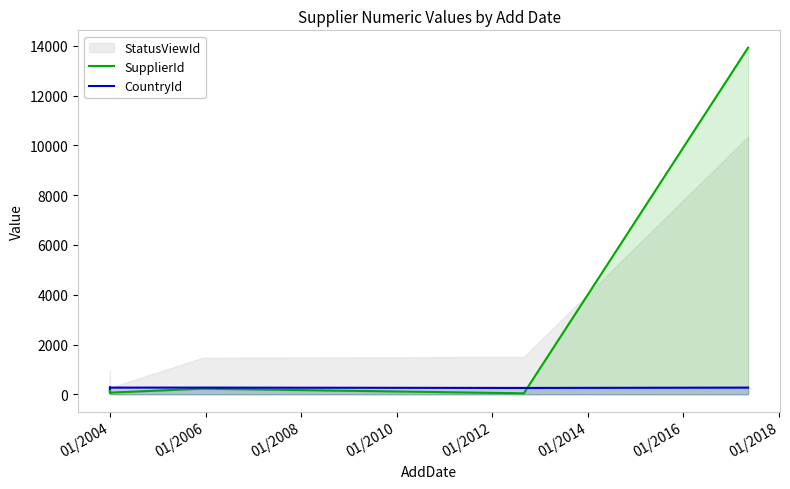

How many data points in SupplierId are less than 166?

3